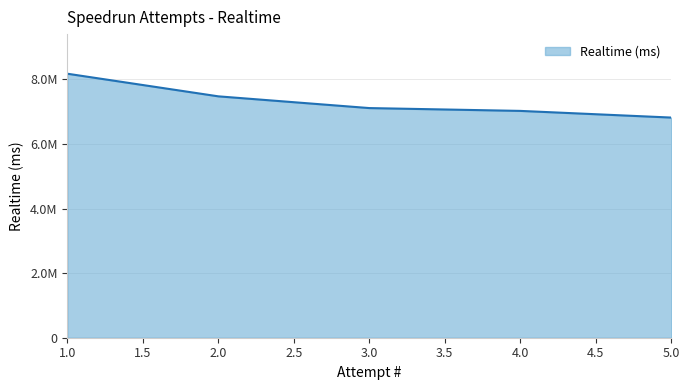

Is this an area chart (filled region under the line)?

Yes